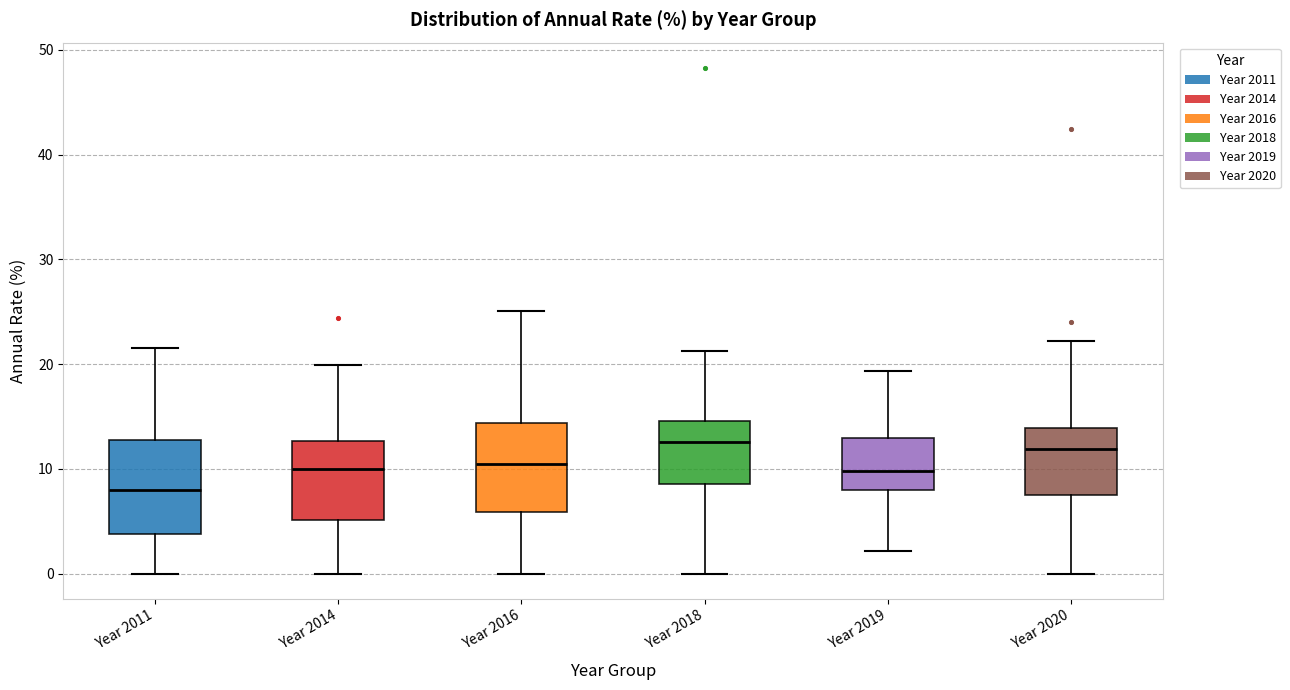

Reading left to right, read every box against the y-axis: the position of its median line, the range the box covers, and the ends of its whiskers. The values are not printed on the chart, so give them approximately, as read against the axis.

Year 2011: median 8, box 4 to 13, whiskers 0 to 22
Year 2014: median 10, box 5 to 13, whiskers 0 to 20
Year 2016: median 10, box 6 to 14, whiskers 0 to 25
Year 2018: median 13, box 9 to 15, whiskers 0 to 21
Year 2019: median 10, box 8 to 13, whiskers 2 to 19
Year 2020: median 12, box 7 to 14, whiskers 0 to 22